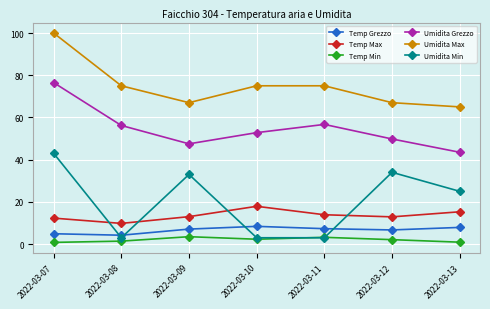

Is the value of Temp Max at 2022-03-12 greater than the value of Temp Min at 2022-03-12?

Yes